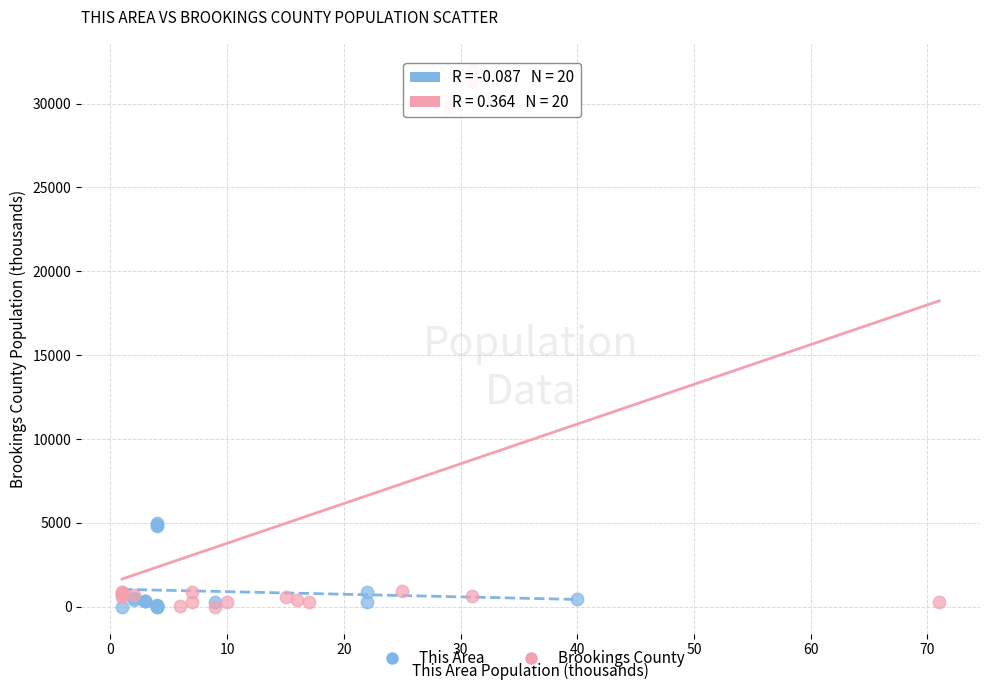

Which series has the widest spread of Y values?

Brookings County